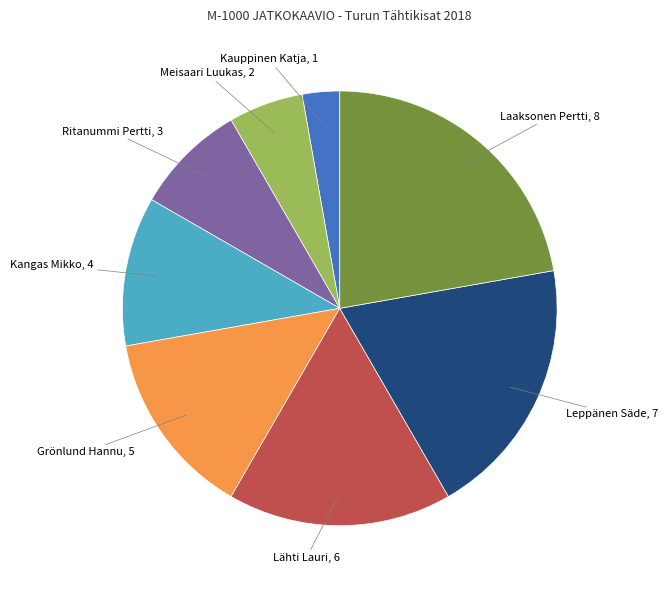

Is there any slice that represents more than half of the pie?

No